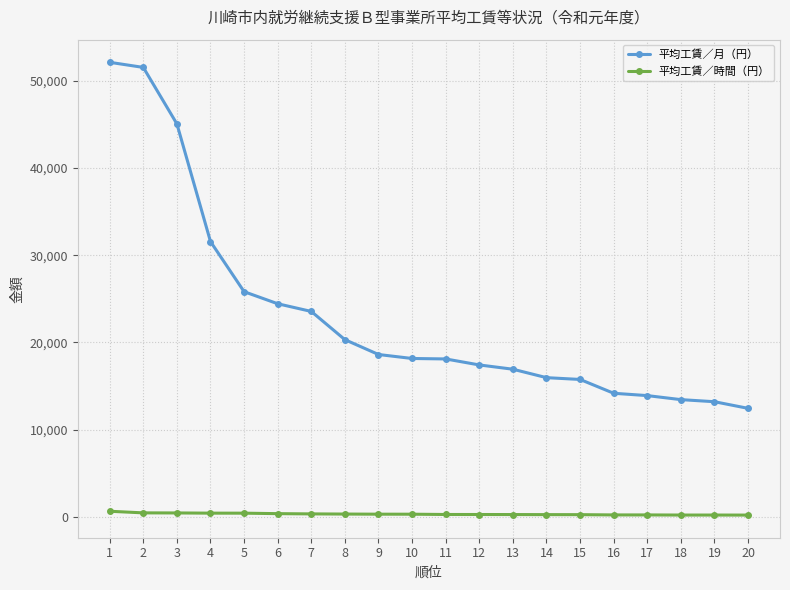

True or false: 平均工賃／時間（円） and 平均工賃／月（円） cross at least once.

False